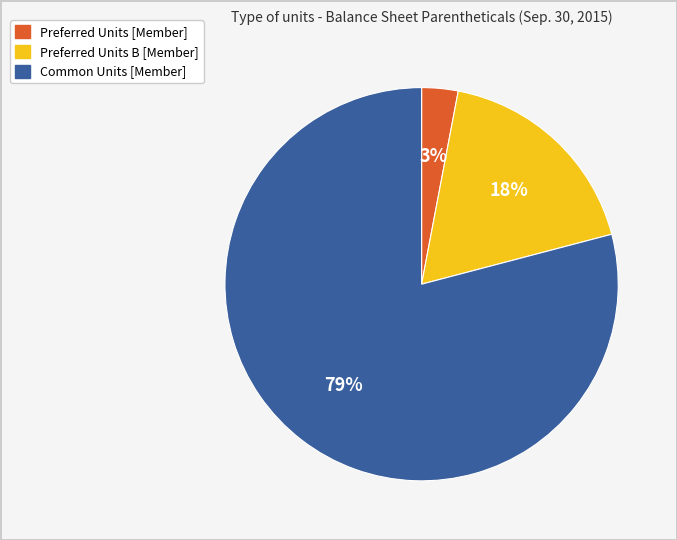

What percentage is the Preferred Units B [Member] slice, to the nearest percent?

18%